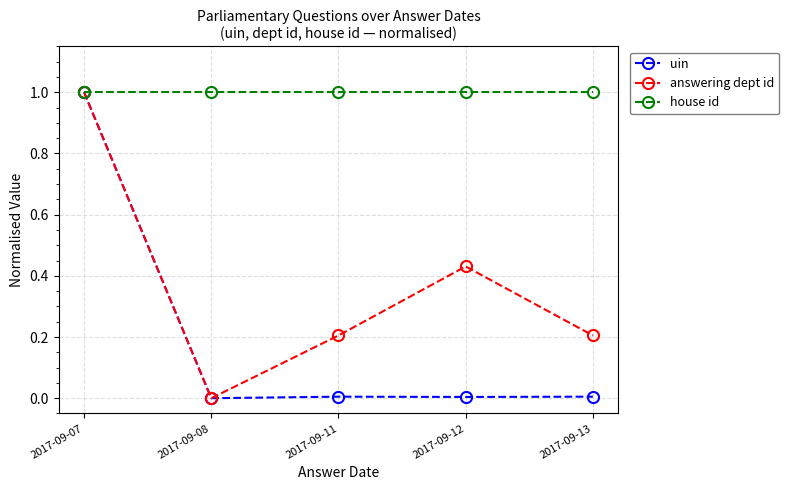

List the series in order of their overall mean, lowest first.

uin, answering dept id, house id